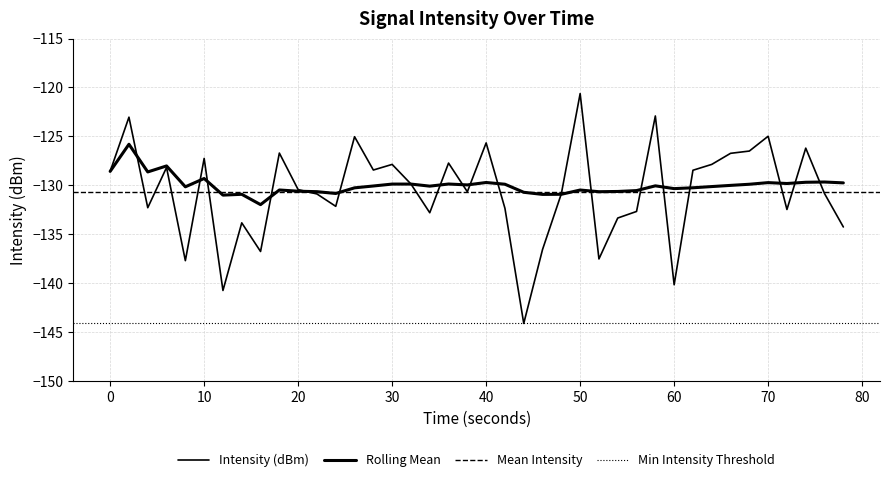

Which series has the largest range (max minus min)?

intensity(dBm)